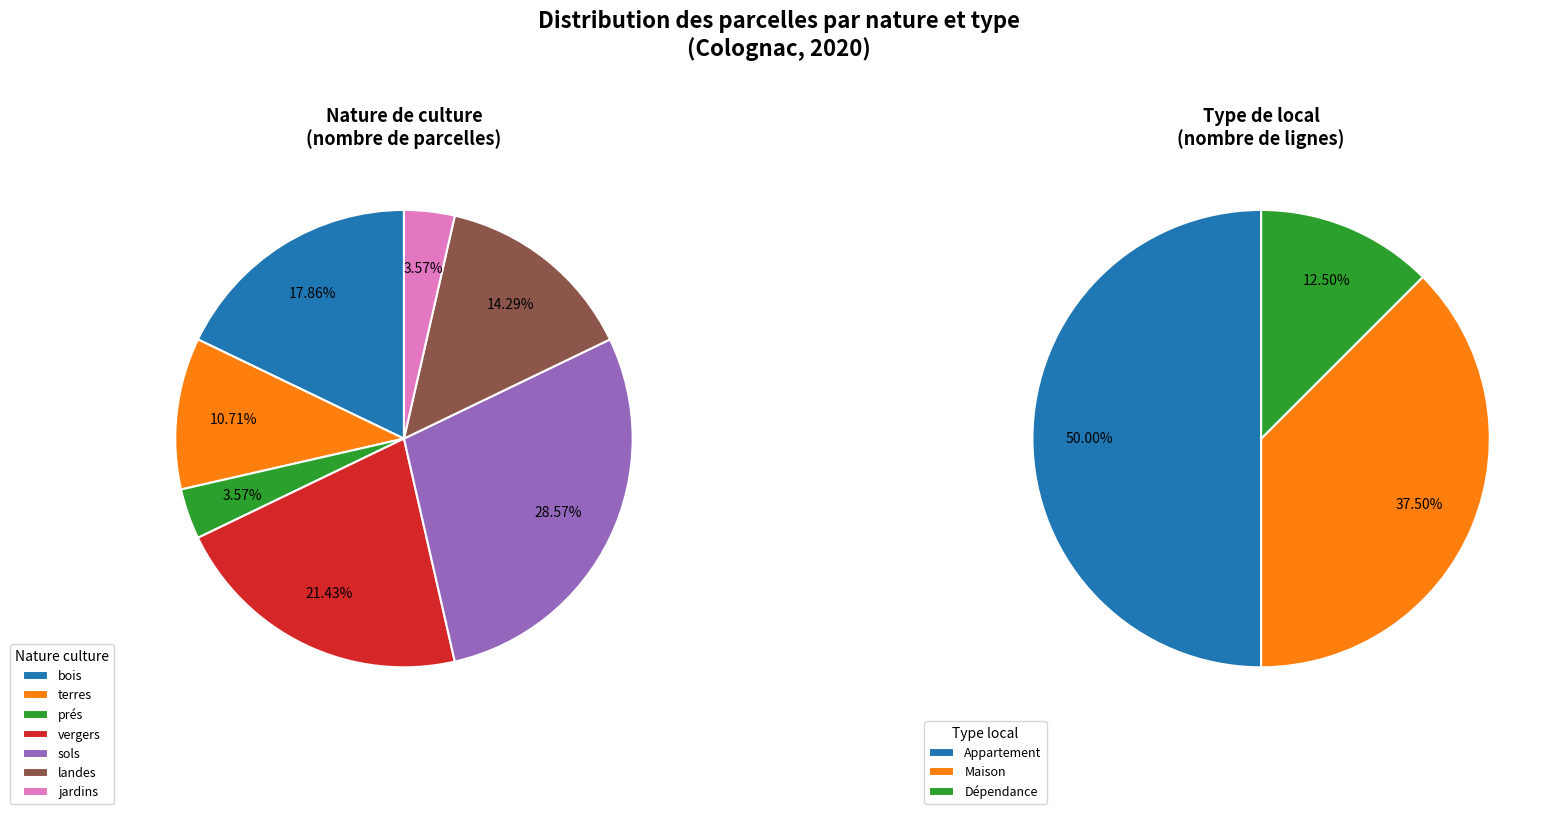

Which slice is the largest?

sols